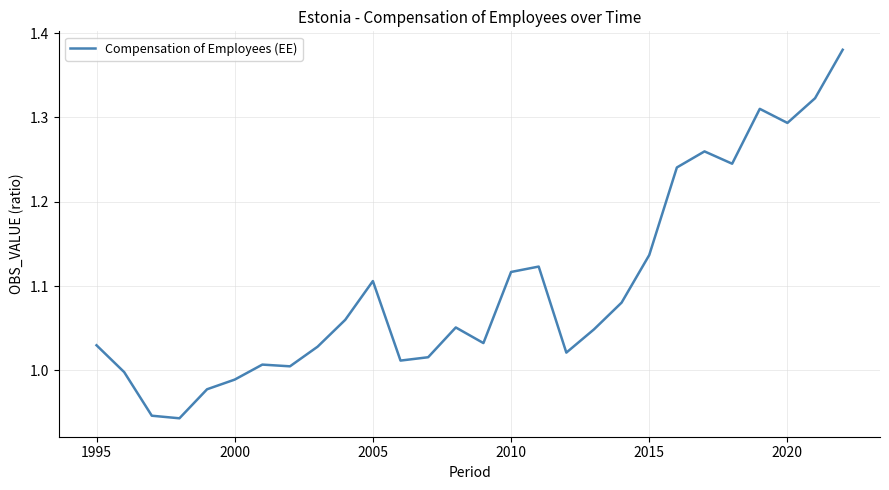

What is the difference between the maximum and minimum values?

0.4